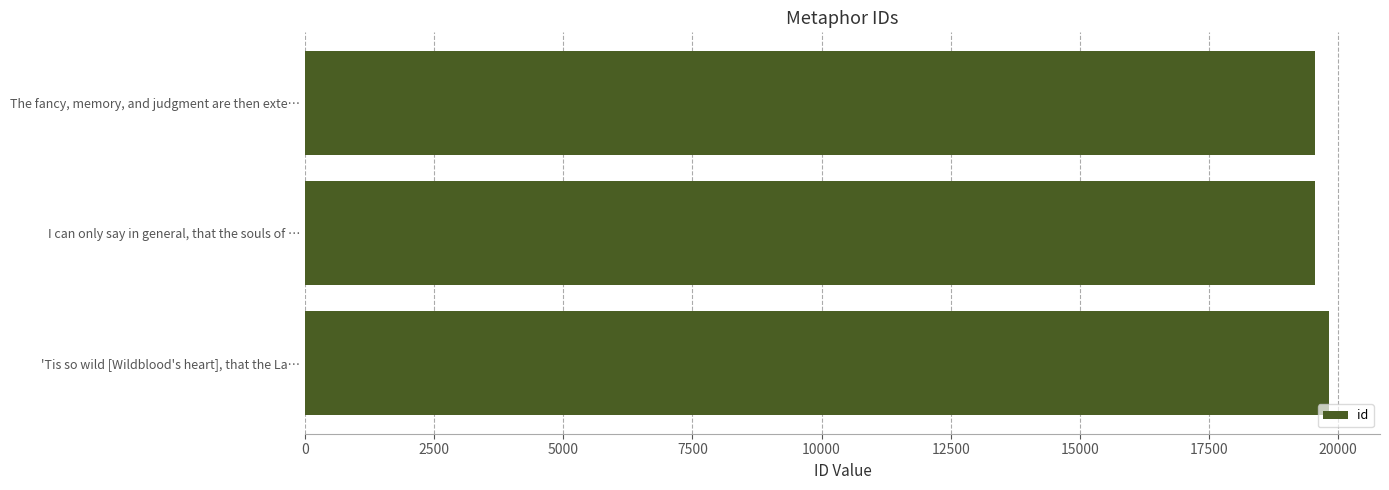

What is the label of the 3rd bar from the bottom?

The fancy, memory, and judgment are then exte…